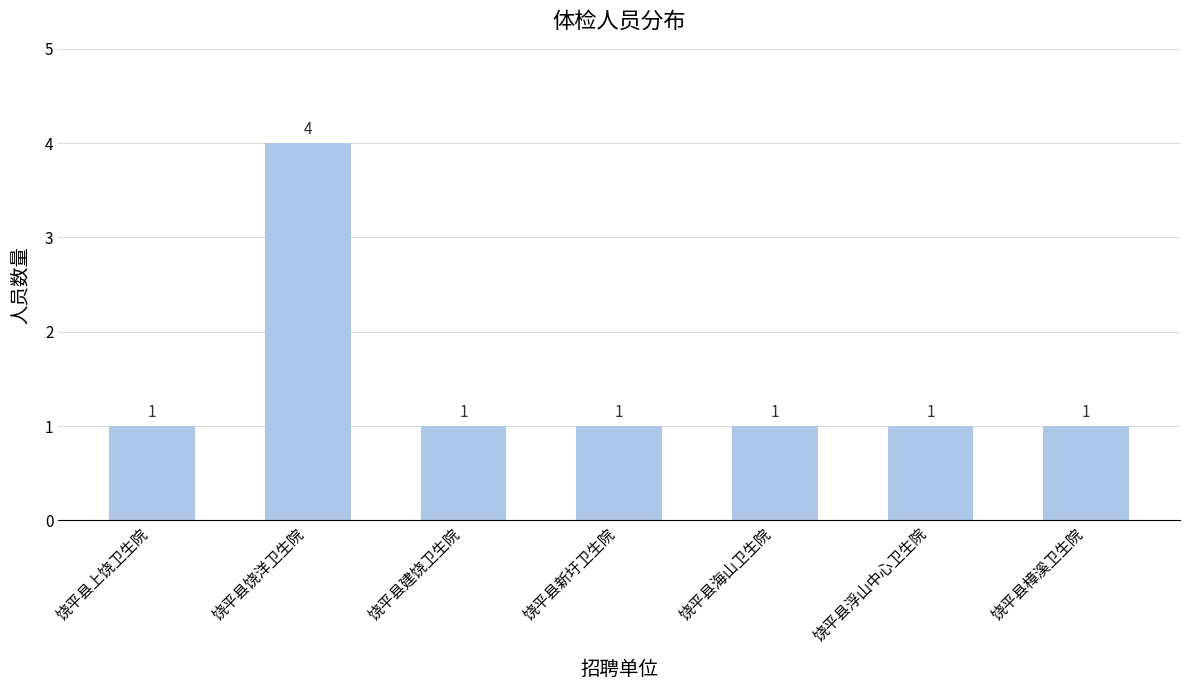

Count the number of data series in this chart.

1